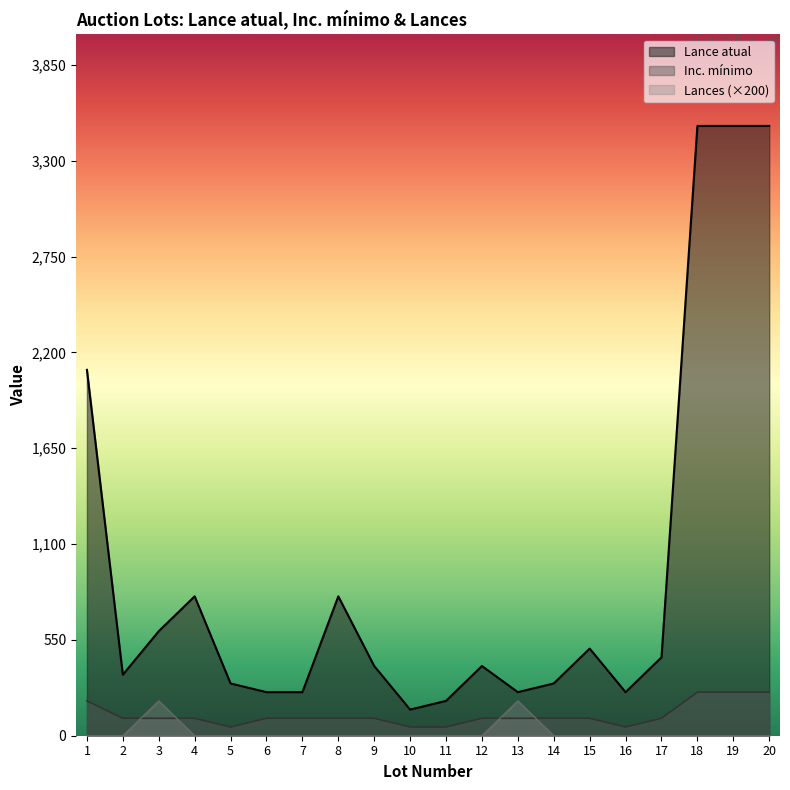

At which label is Inc. mínimo closest to 150?

1